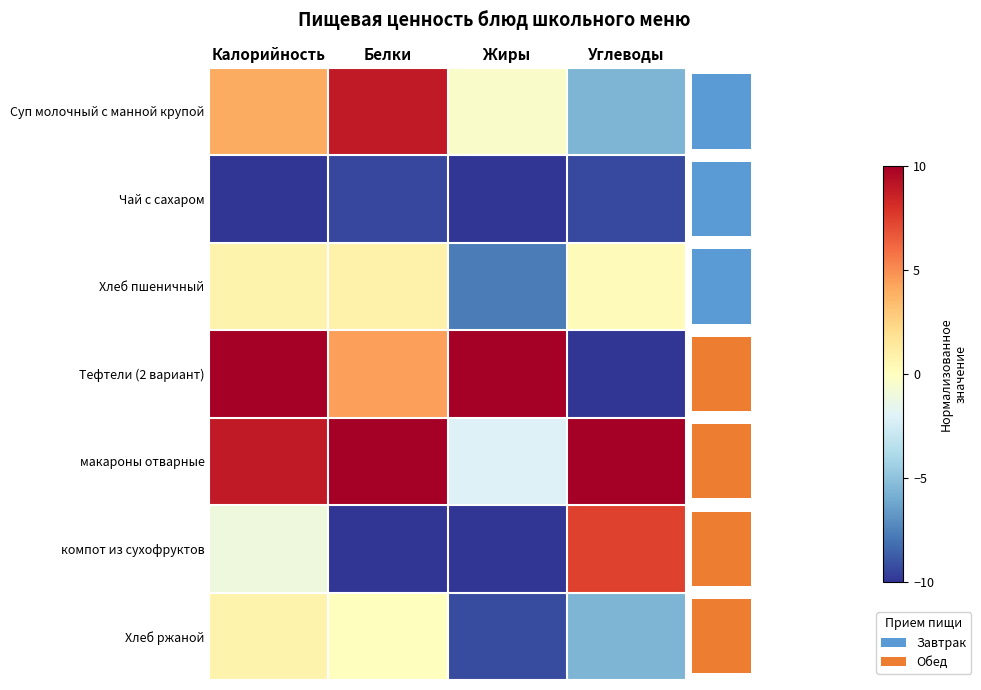

Which series has the largest total across all categories?

макароны отварные